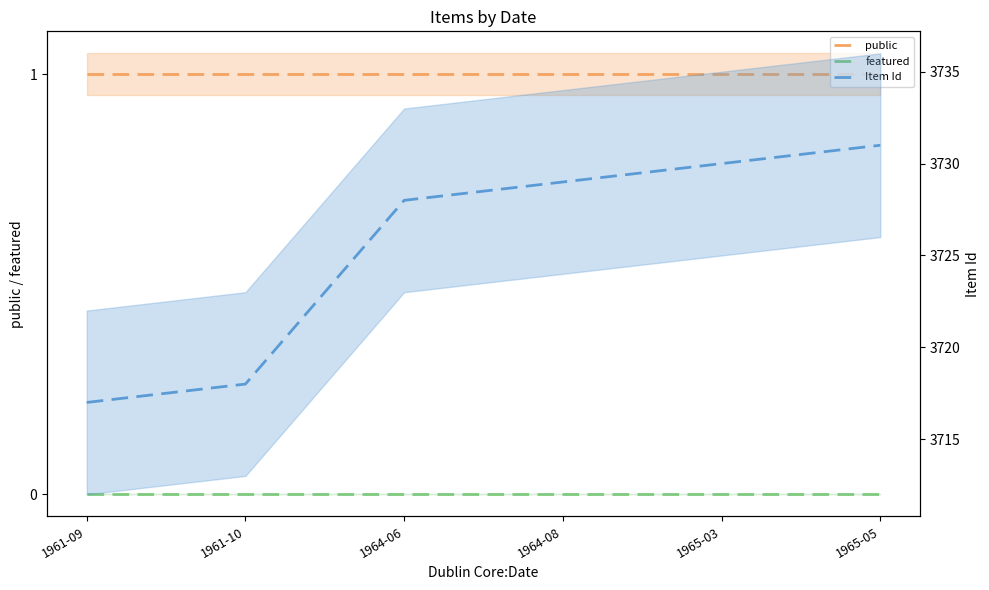

Count the number of data series in this chart.

3